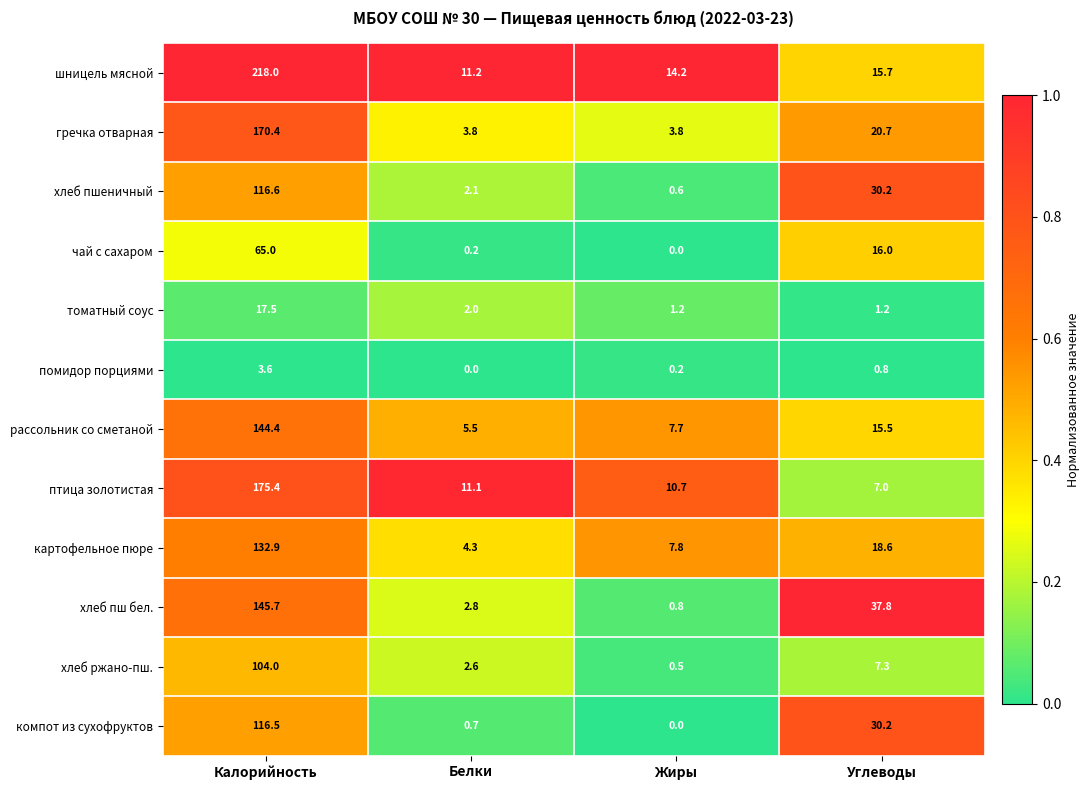

What is the difference between the гречка отварная values at Белки and Калорийность?

166.6